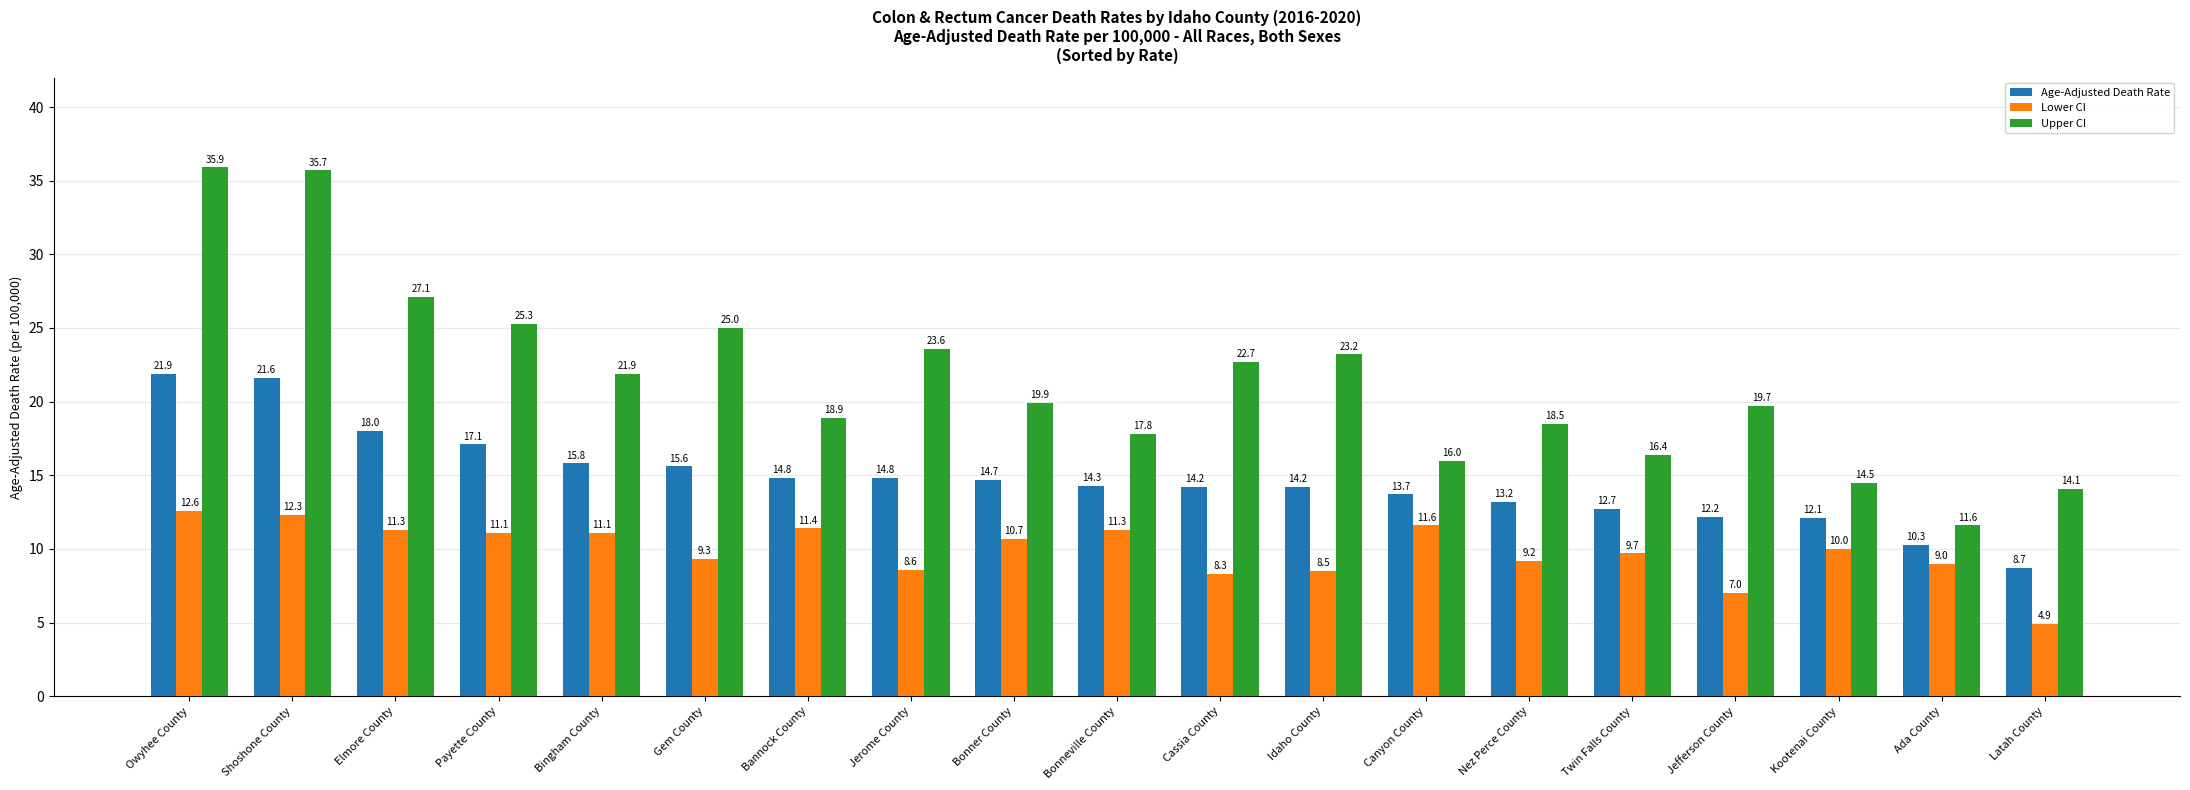

What is the difference between the highest and lowest values at Bannock County?

7.5